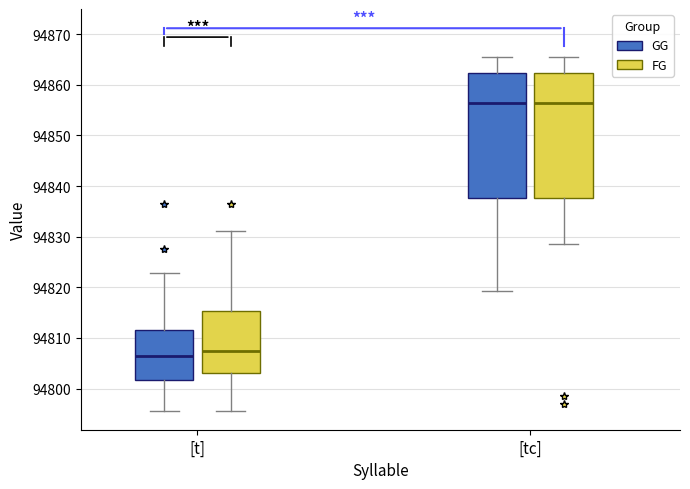

Where does the upper whisker of the box for [t] (GG) end on the y-axis? The values are not printed on the chart, so give them approximately, as read against the axis.

94823